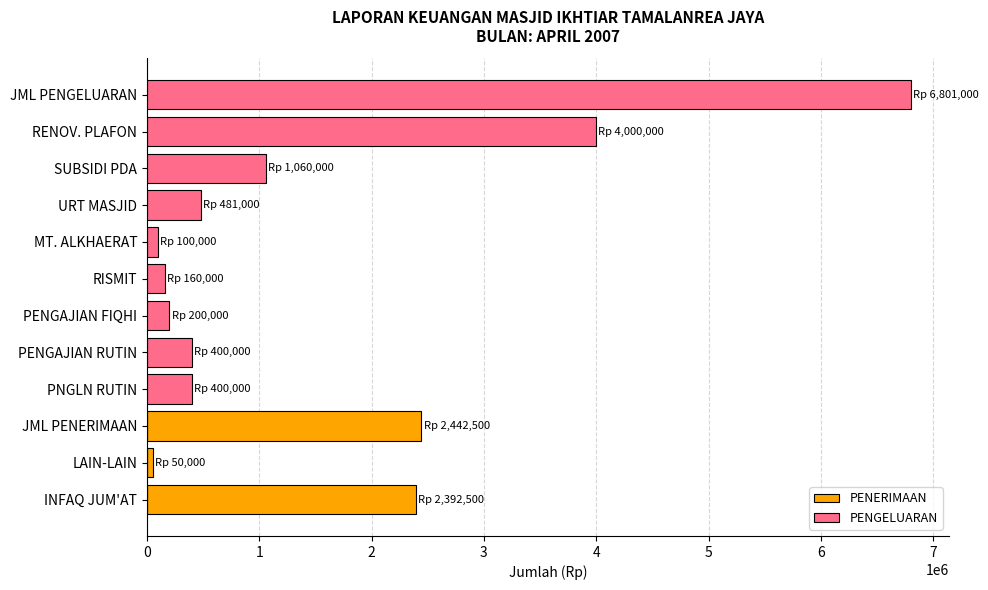

True or false: PENERIMAAN has a value of 3992423 at JML PENERIMAAN.

False